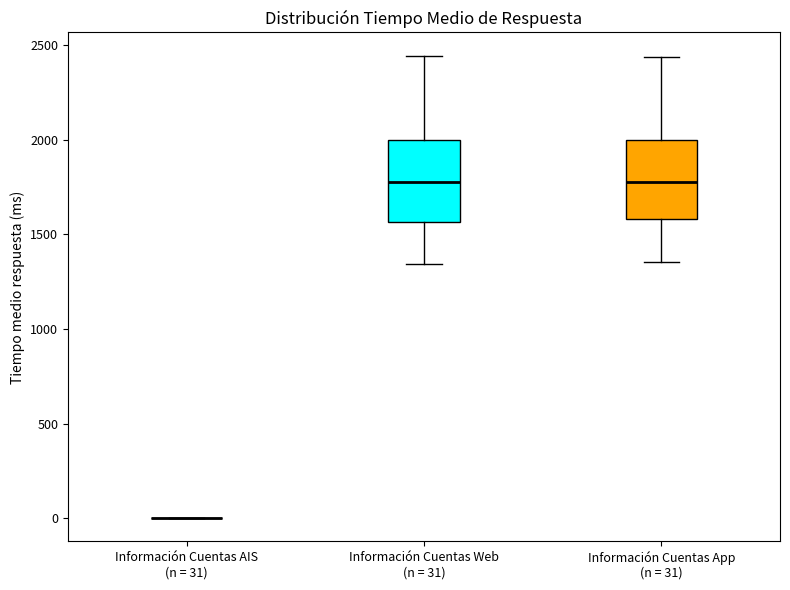

Reading left to right, transcribe this box plot: for each box, give where its median line is, the range the box spans, and where its two whiskers end, as read against the y-axis. The values are not printed on the chart, so give them approximately, as read against the axis.

Información Cuentas AIS (n = 31): box collapsed to a line at 0, whiskers 0 to 0
Información Cuentas Web (n = 31): median 1800, box 1550 to 2000, whiskers 1350 to 2450
Información Cuentas App (n = 31): median 1800, box 1600 to 2000, whiskers 1350 to 2450